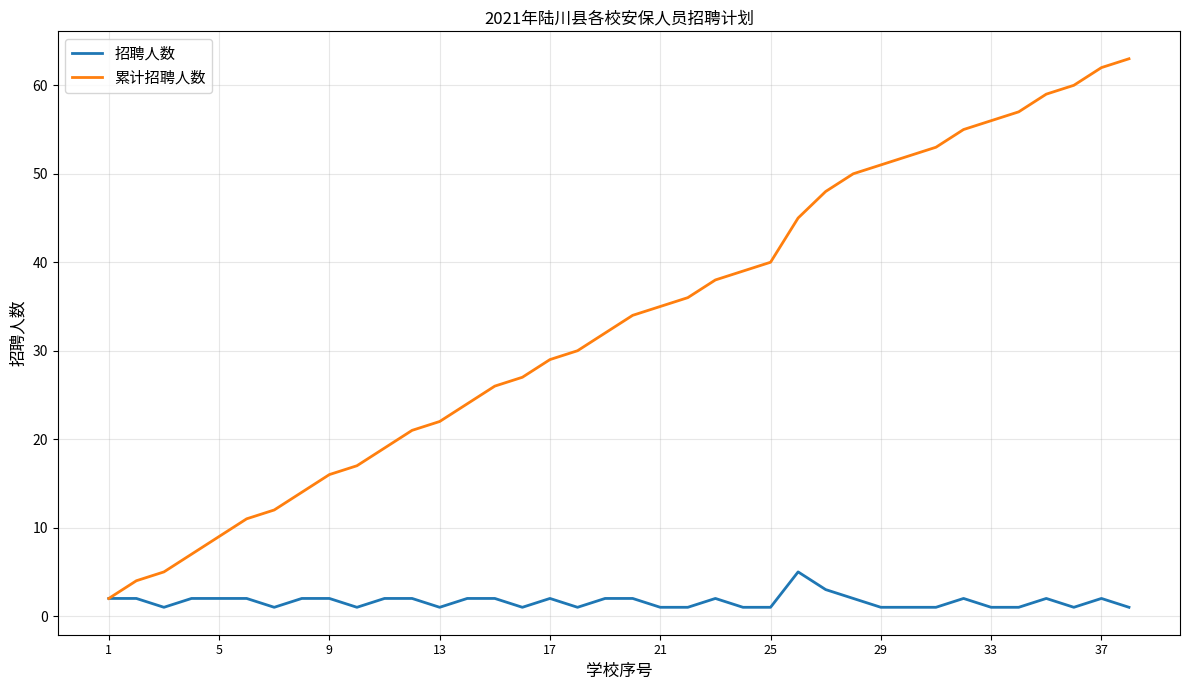

Which series has the largest range (max minus min)?

累计招聘人数